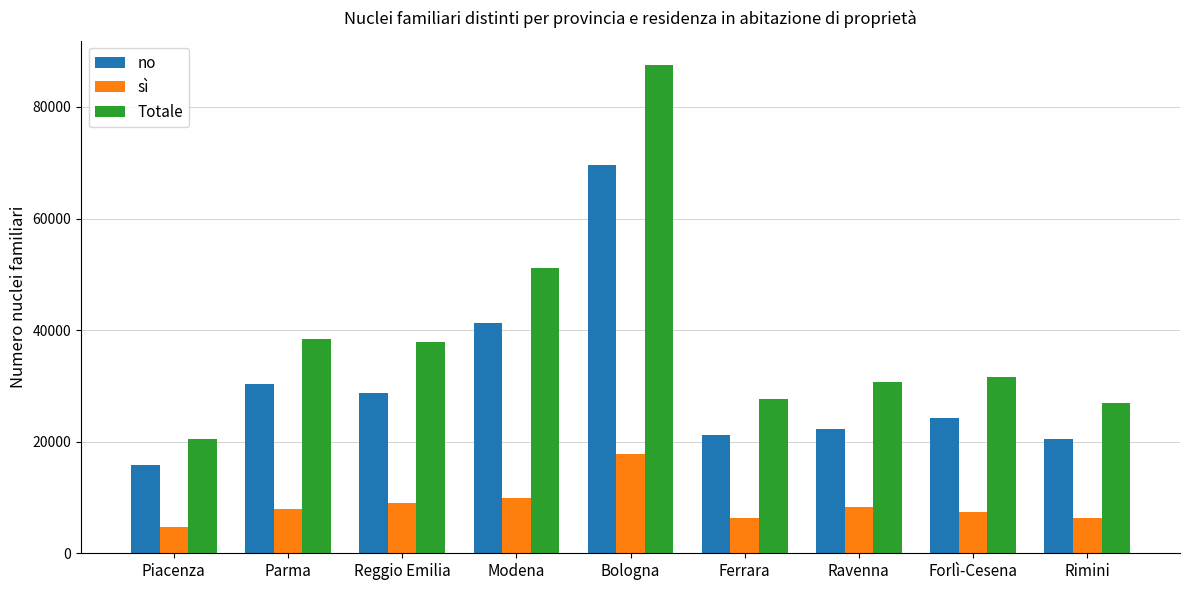

What is the sum of all sì values?

77875